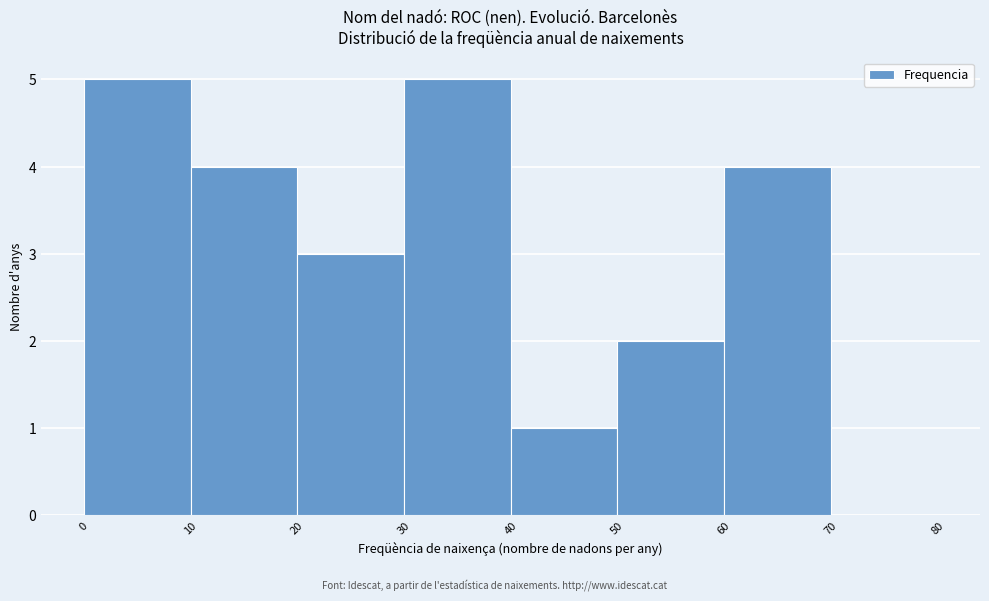

How tall is the bar that spans 60 to 70 on the x-axis? The values are not printed on the chart, so give them approximately, as read against the axis.

4